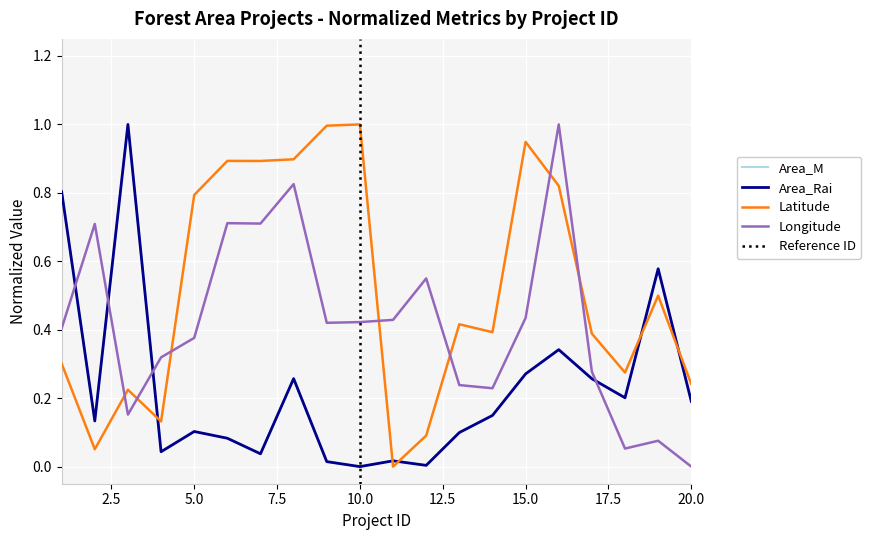

How many interior local valleys does the Area_M series have?

6